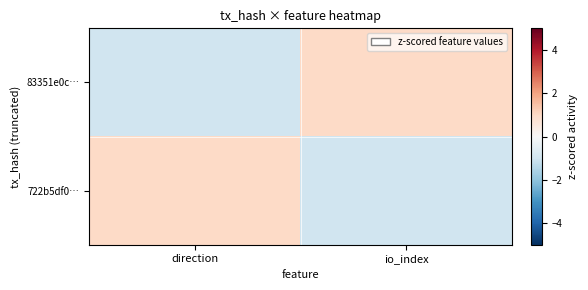

What is the difference between the highest and lowest values at direction?

2